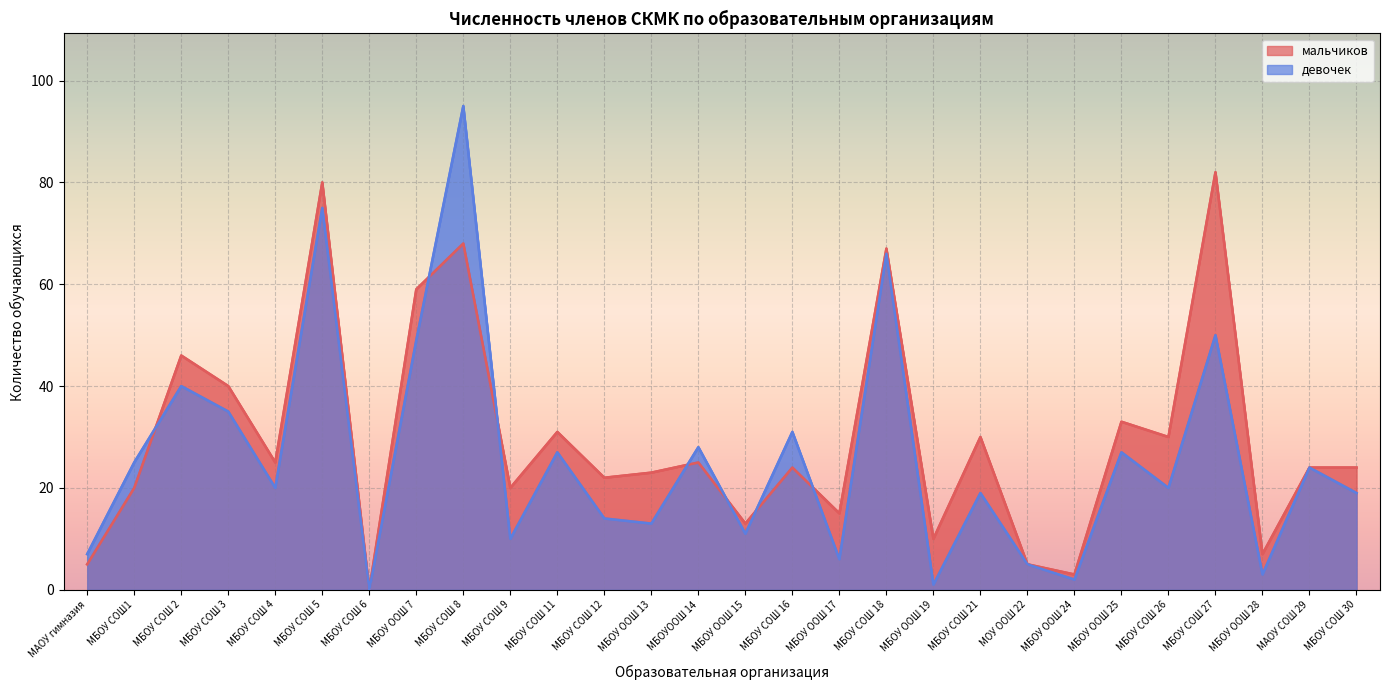

At which category is the sum across all series the highest?

МБОУ СОШ 8